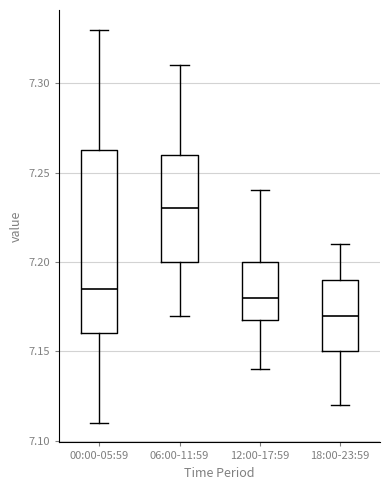

Reading left to right, transcribe this box plot: for each box, give where its median line is, the range the box spans, and where its two whiskers end, as read against the y-axis. The values are not printed on the chart, so give them approximately, as read against the axis.

00:00-05:59: median 7.185, box 7.160 to 7.265, whiskers 7.110 to 7.330
06:00-11:59: median 7.230, box 7.200 to 7.260, whiskers 7.170 to 7.310
12:00-17:59: median 7.180, box 7.170 to 7.200, whiskers 7.140 to 7.240
18:00-23:59: median 7.170, box 7.150 to 7.190, whiskers 7.120 to 7.210